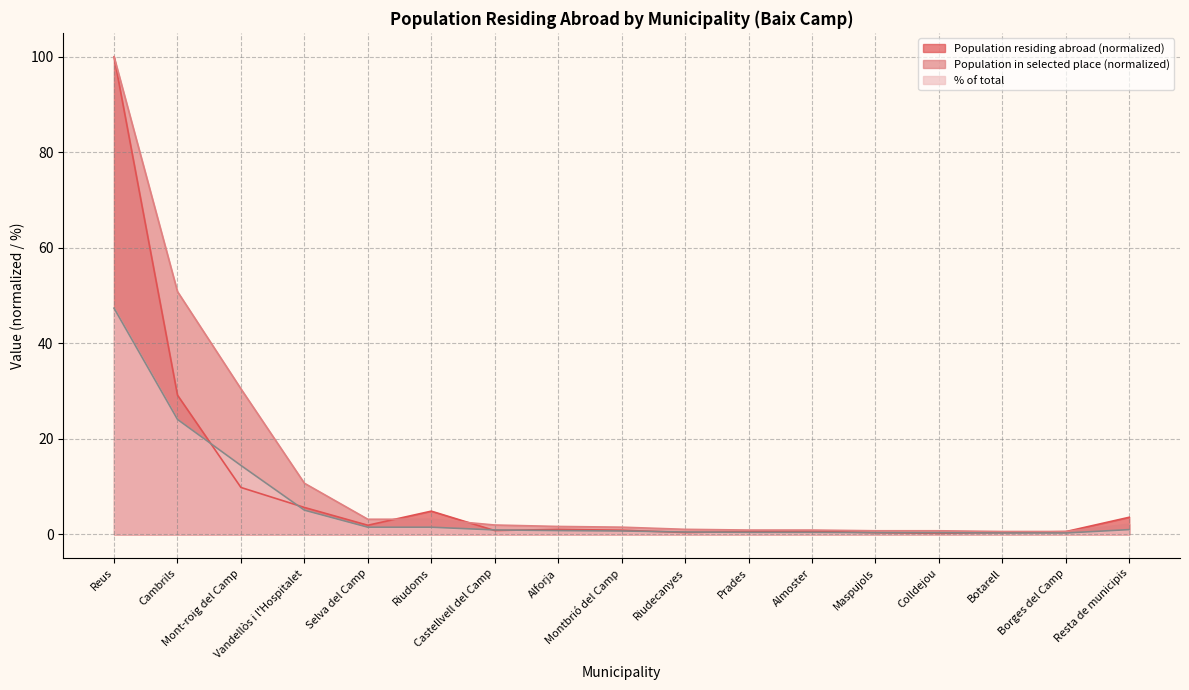

Is the value of Population residing abroad at Borges del Camp greater than the value of % of total at Mont-roig del Camp?

No